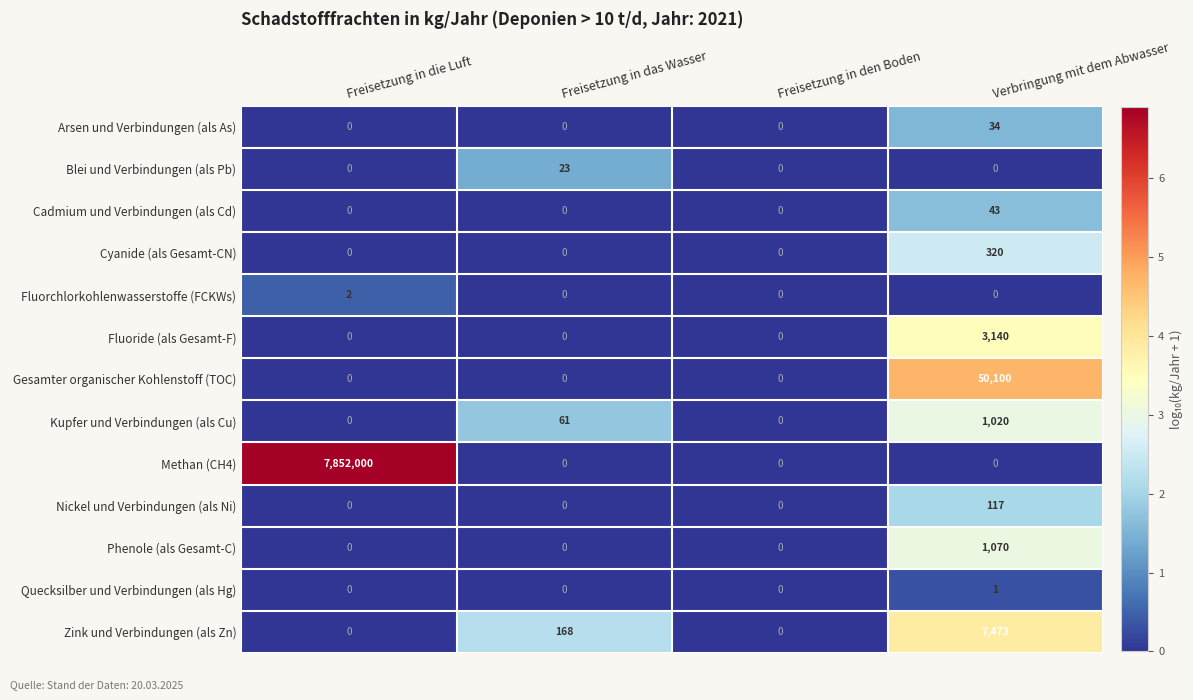

How many distinct data groups are displayed?

13